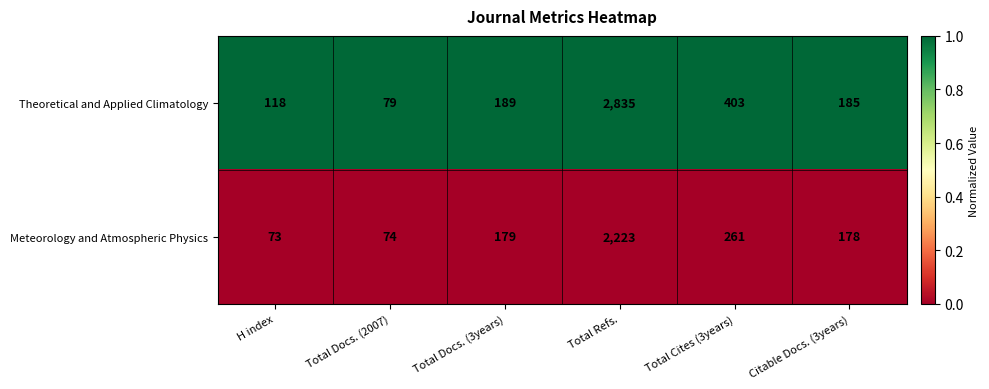

How many distinct data groups are displayed?

2